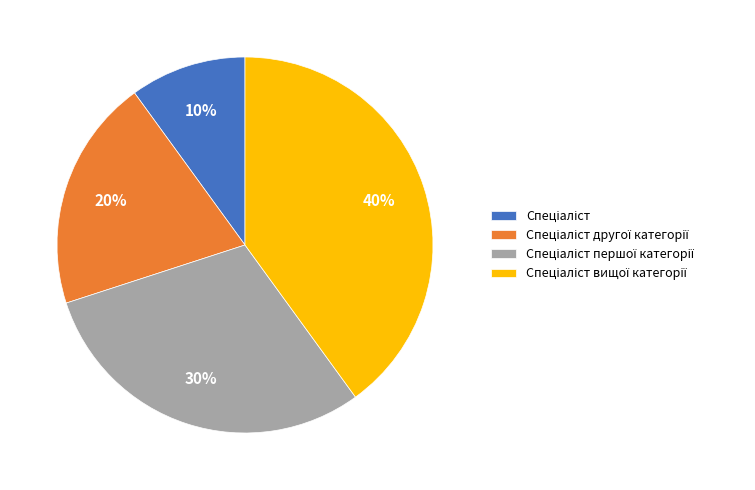

Is there any slice that represents more than half of the pie?

No